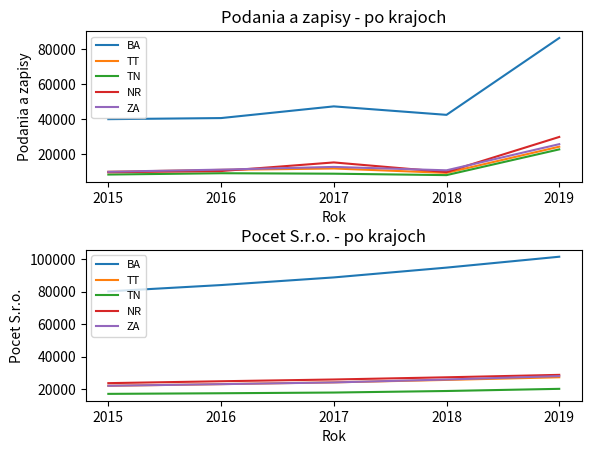

What is the greatest value displayed?

101484